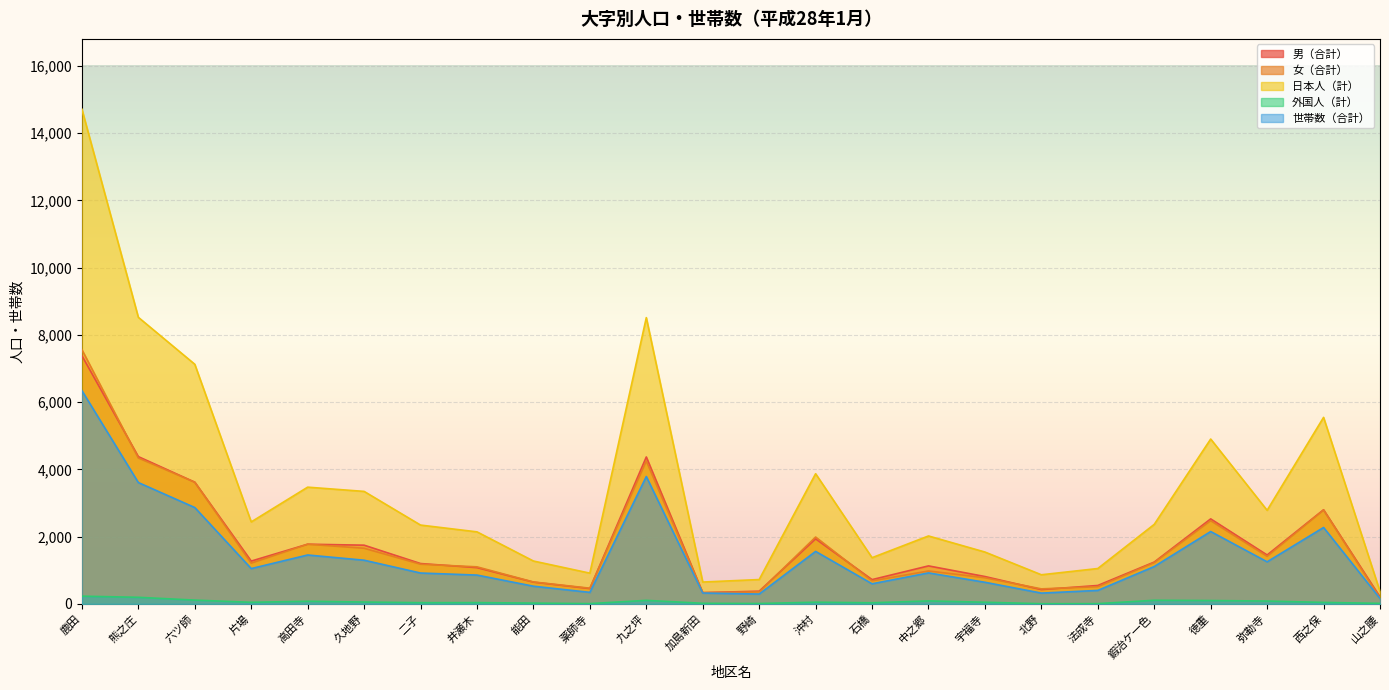

Where does the 日本人（計） series first go above 2365?

鹿田